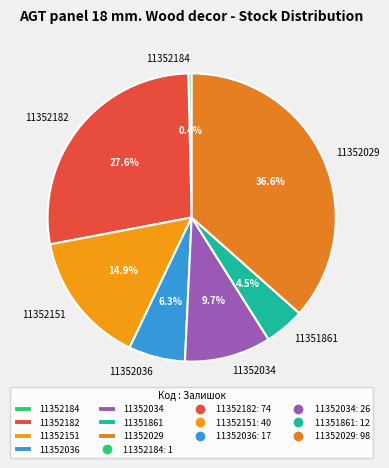

Between 11352029 and 11352151, which is larger?

11352029